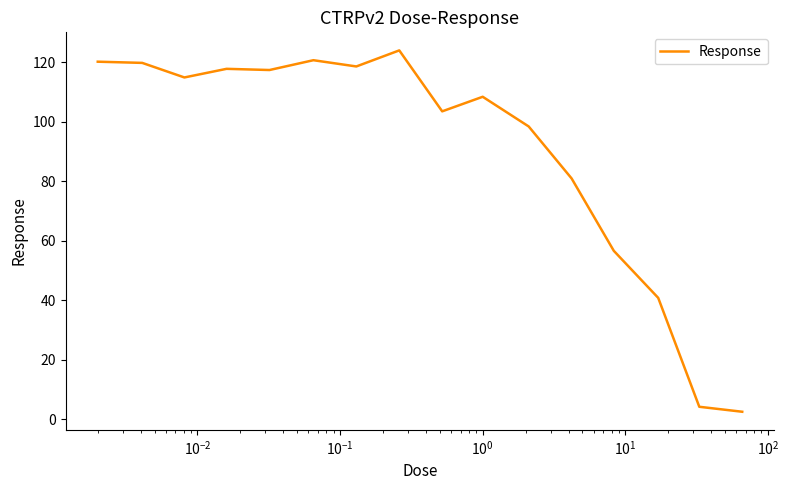

What is the difference between the maximum and minimum values?

121.6